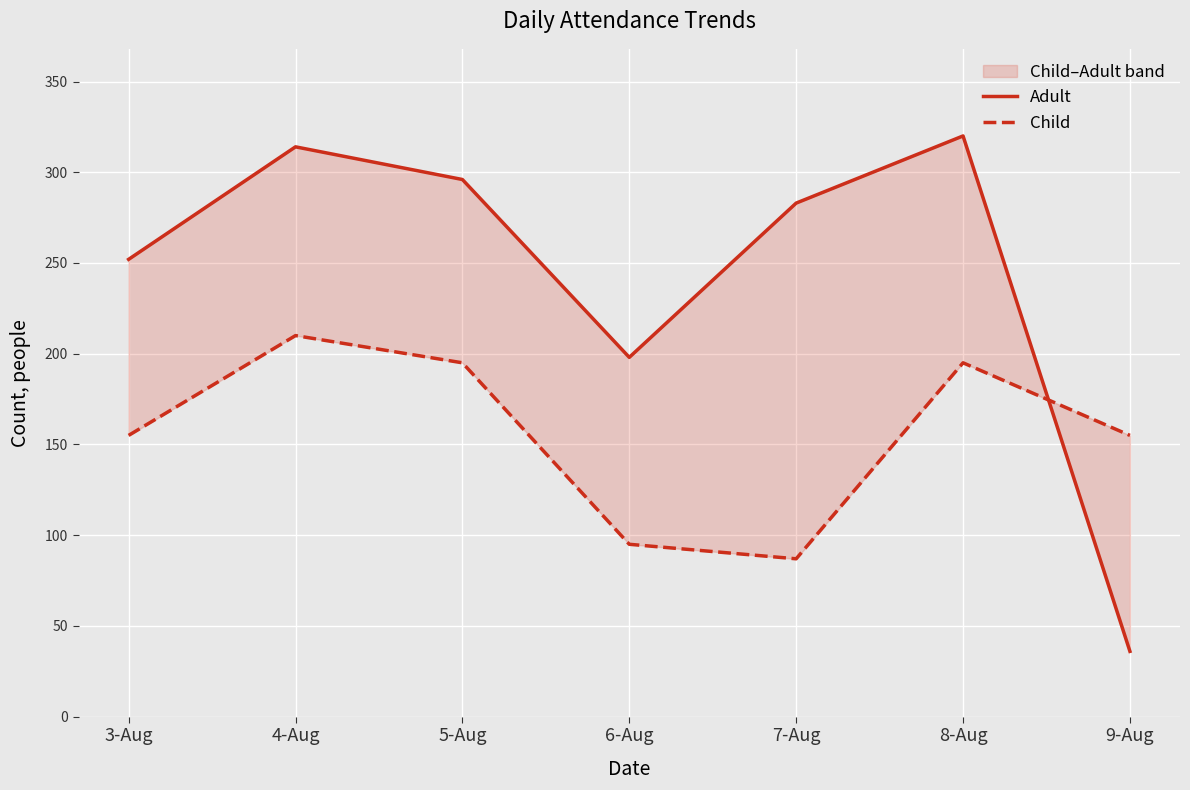

What is the maximum value shown in the chart?

320